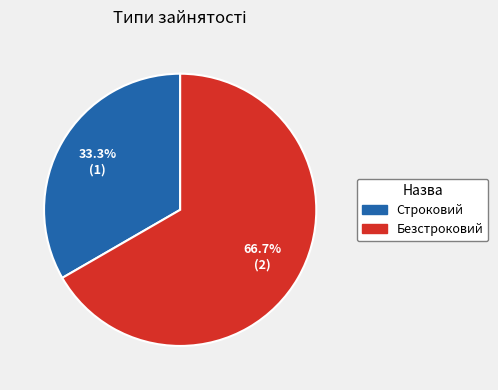

What percentage is the Безстроковий slice, to the nearest percent?

67%